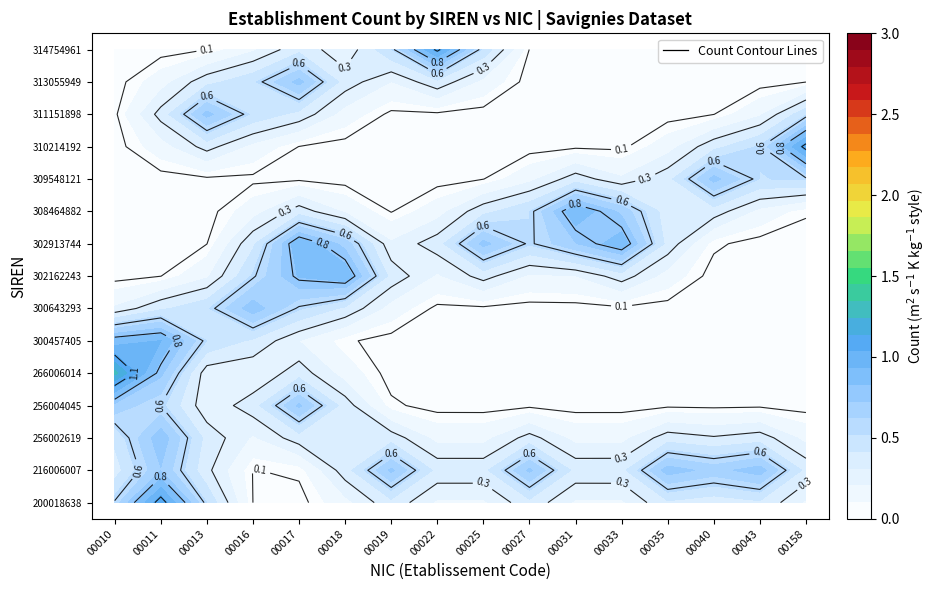

The value of 00027 at siren_count_313055949 is 0. True or false?

True